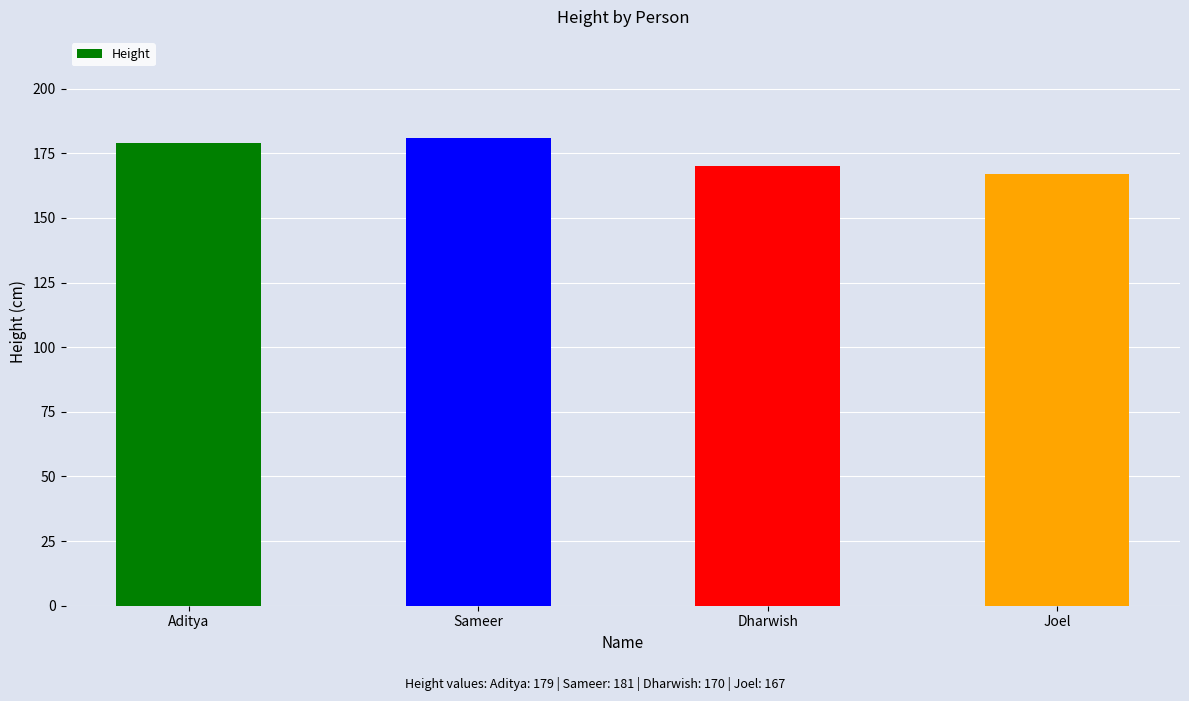

True or false: the data shows 280 at Joel.

False